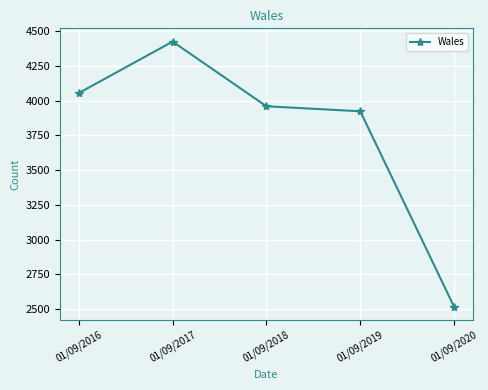

What is the difference between the values at 01/09/2017 and 01/09/2016?

370